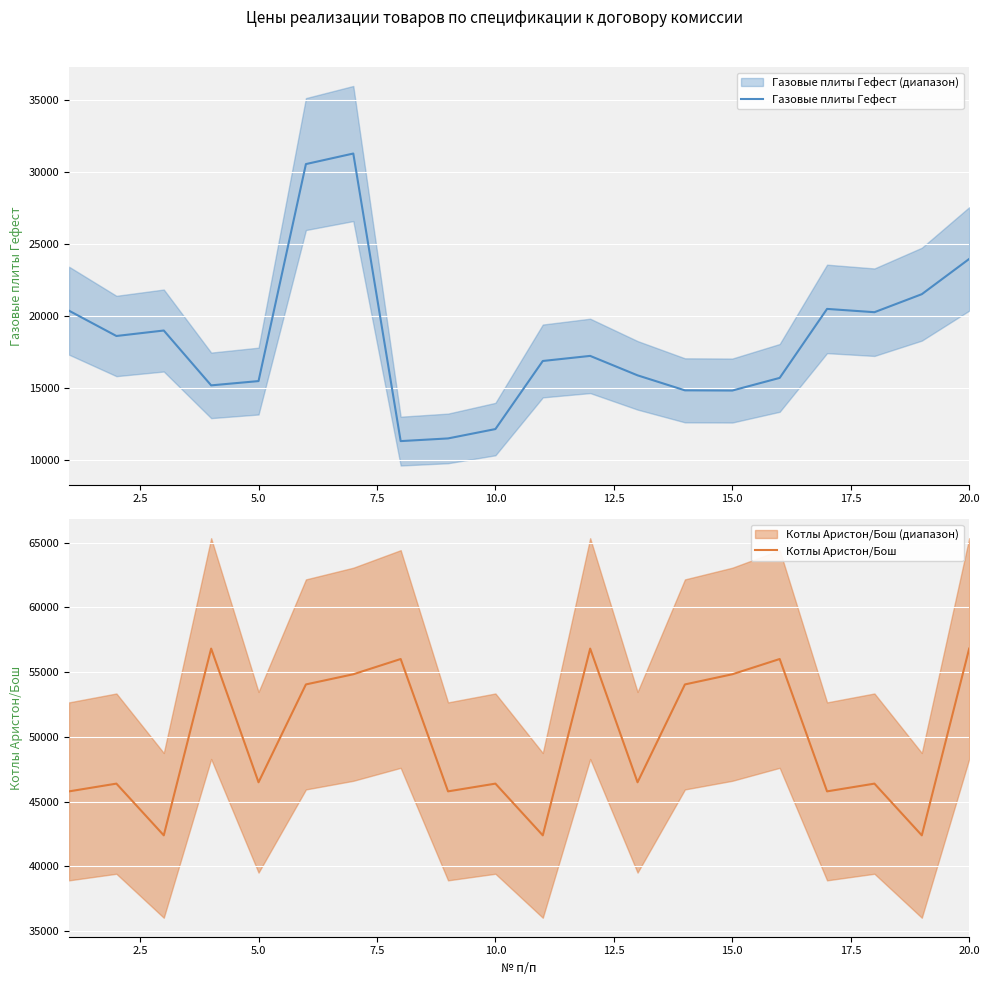

What is the highest value of the Газовые плиты Гефест series?

31264.4